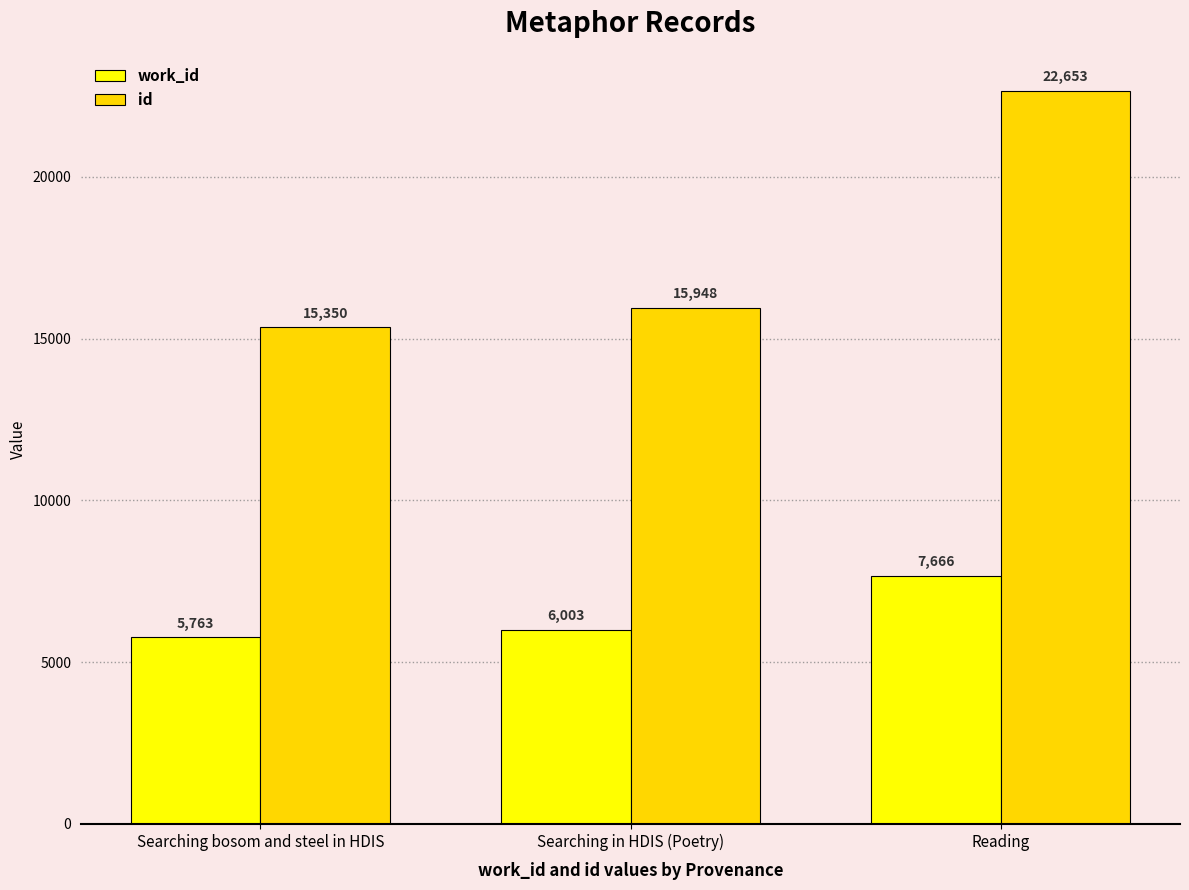

The value of id at Searching in HDIS (Poetry) is 7689. True or false?

False